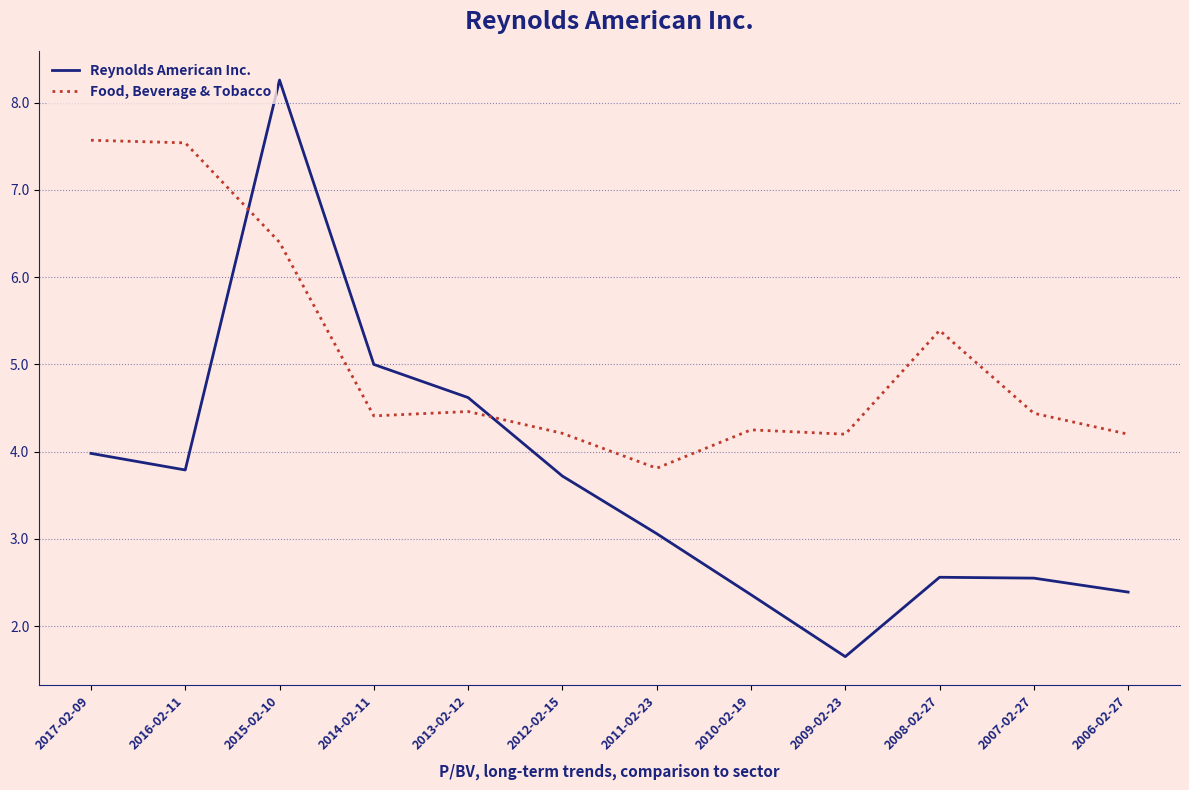

The value of Reynolds American Inc. at 2017-02-09 is 1.7. True or false?

False